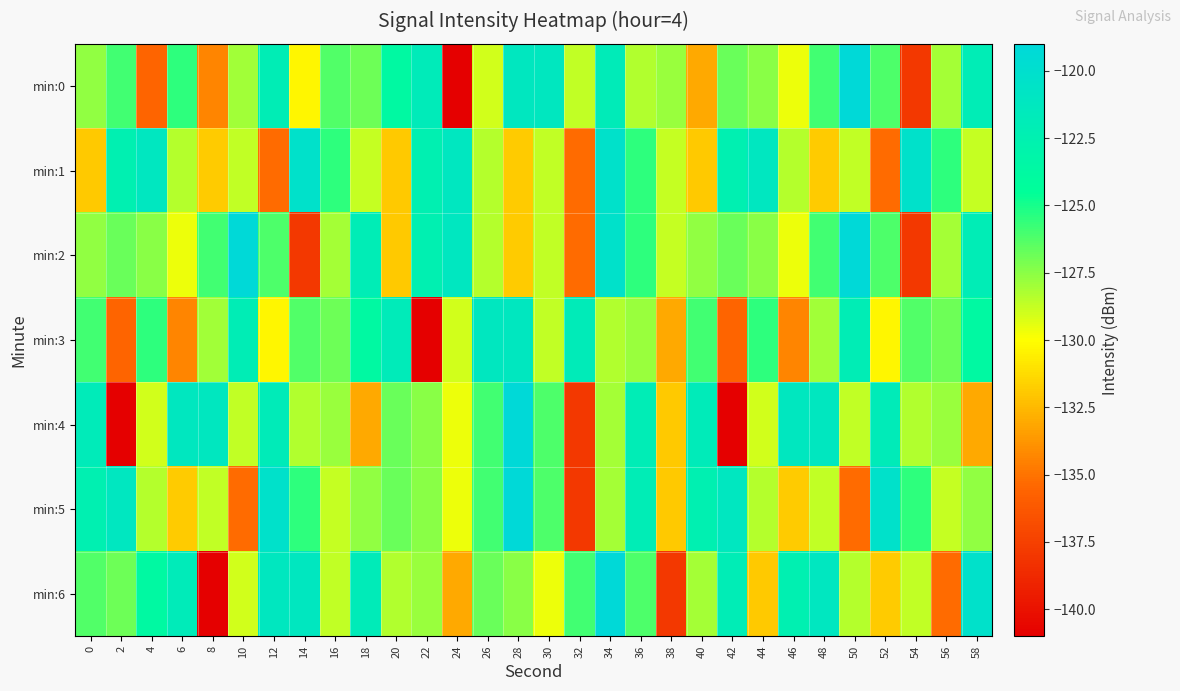

At which category is the sum across all series the highest?

34